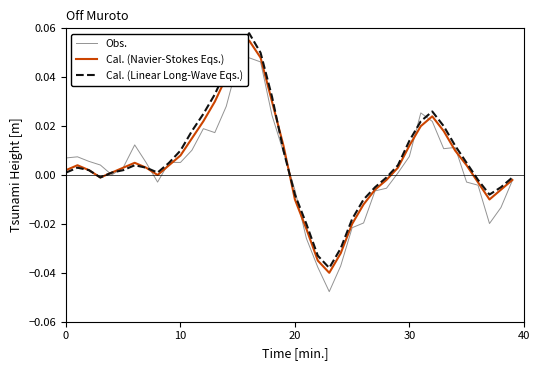

Does the chart have visible grid lines?

No